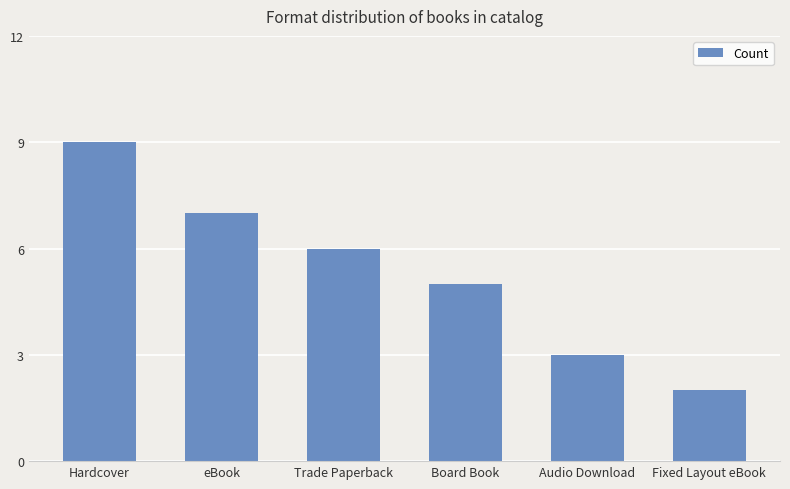

Count the number of data series in this chart.

1